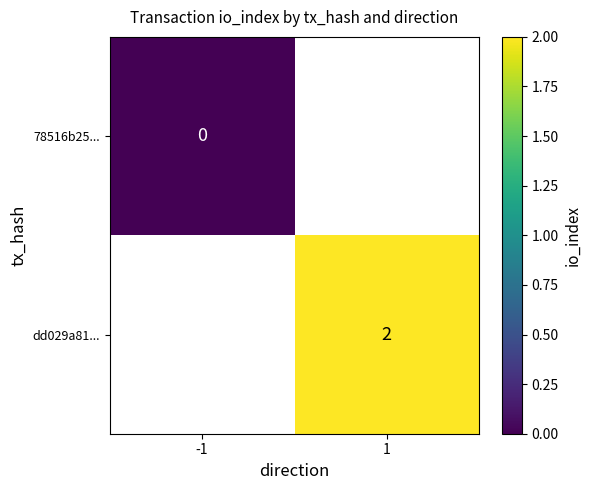

How many positive values does the dd029a81... series have?

1